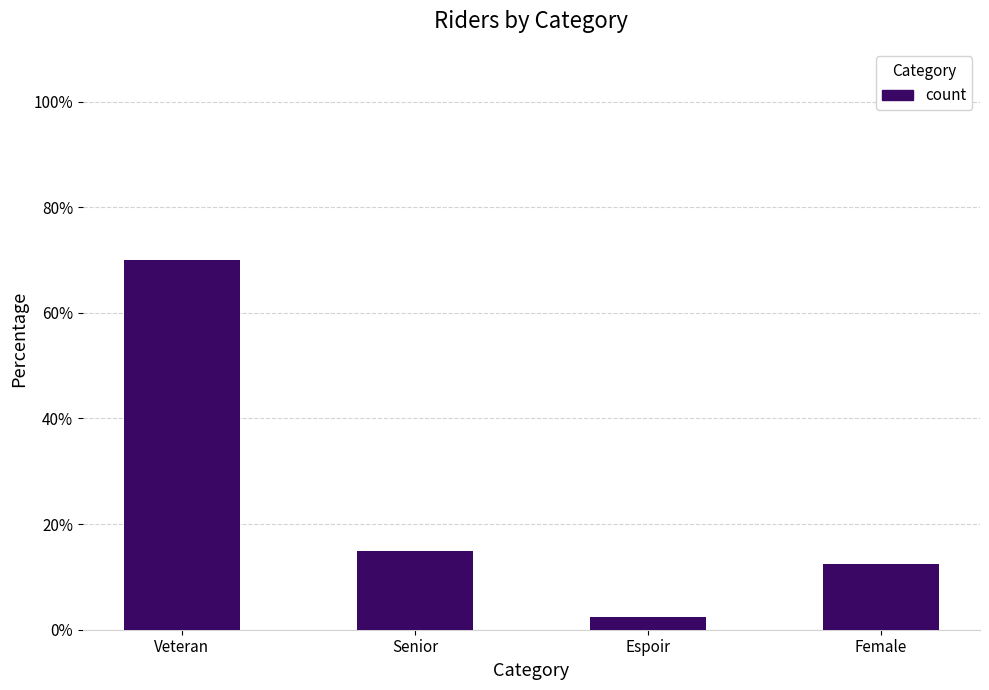

What is the average value?

25.0